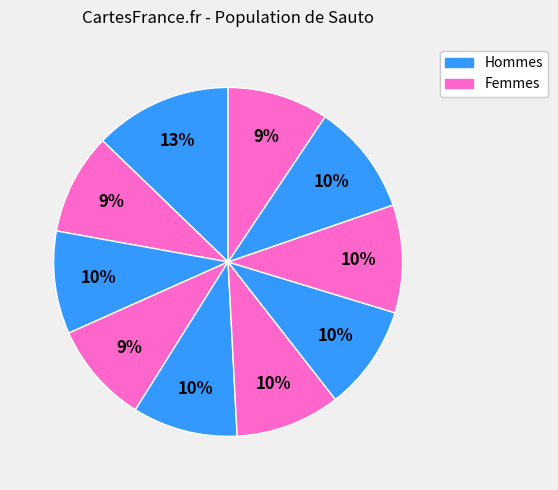

How many segments does this pie chart have?

10